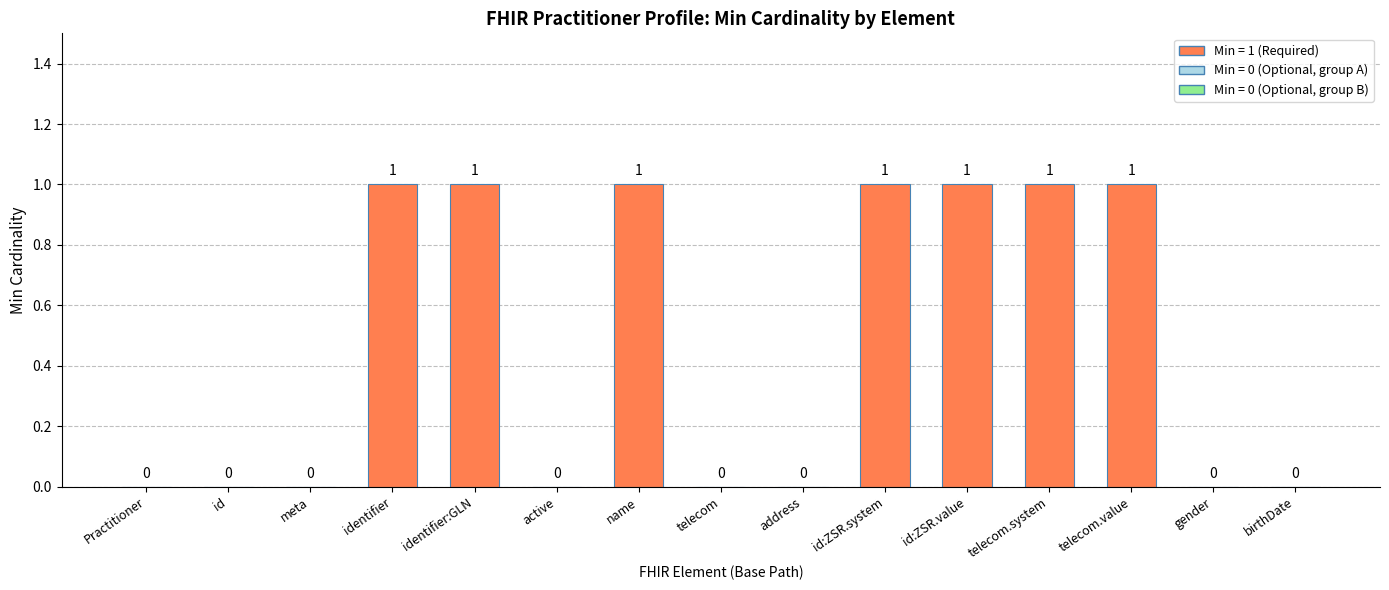

The value at birthDate is 1. True or false?

False